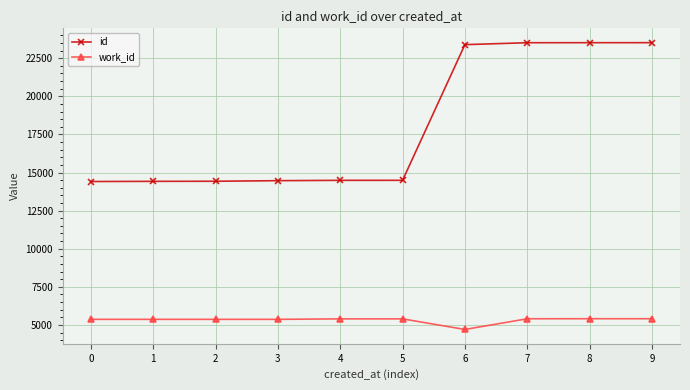

Which series has the widest spread of values?

id